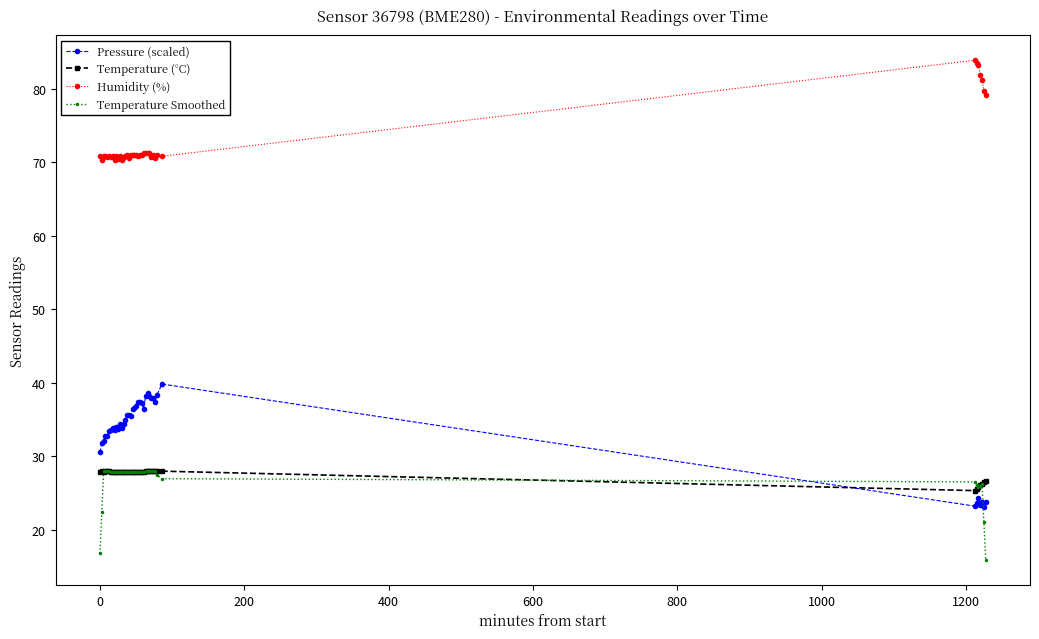

At how many categories does at least one series exceed 42?

40